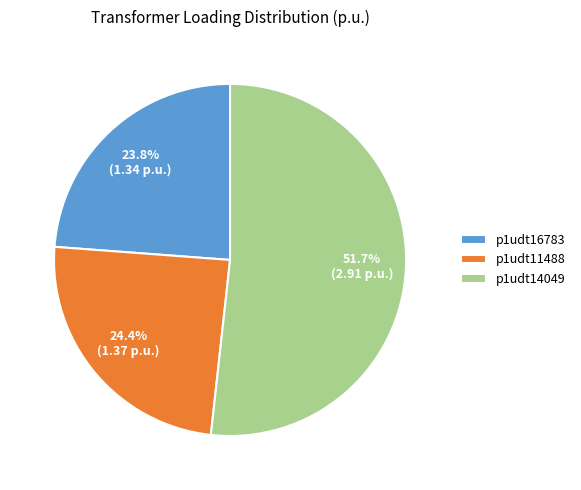

Which category has the biggest portion of the pie?

p1udt14049